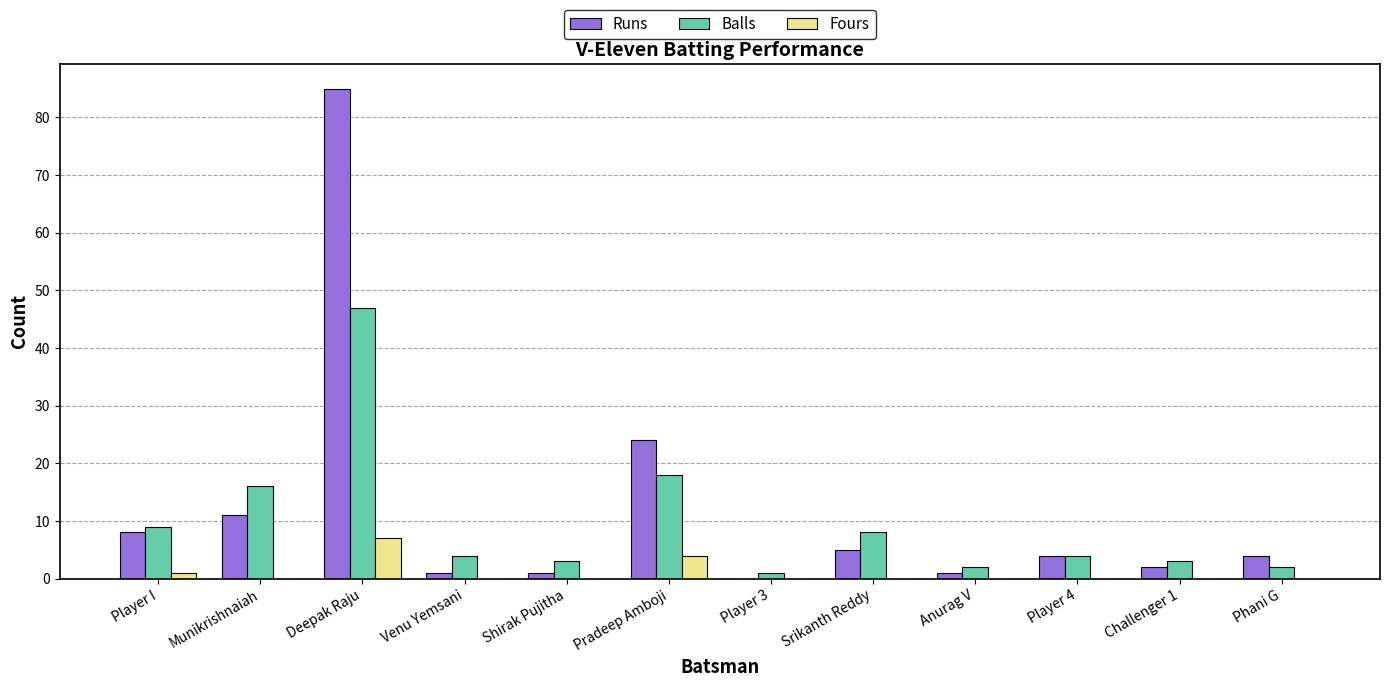

Reading left to right, transcribe all the data shown in this chart.

Runs: 8	11	85	1	1	24	0	5	1	4	2	4
Balls: 9	16	47	4	3	18	1	8	2	4	3	2
Fours: 1	0	7	0	0	4	0	0	0	0	0	0